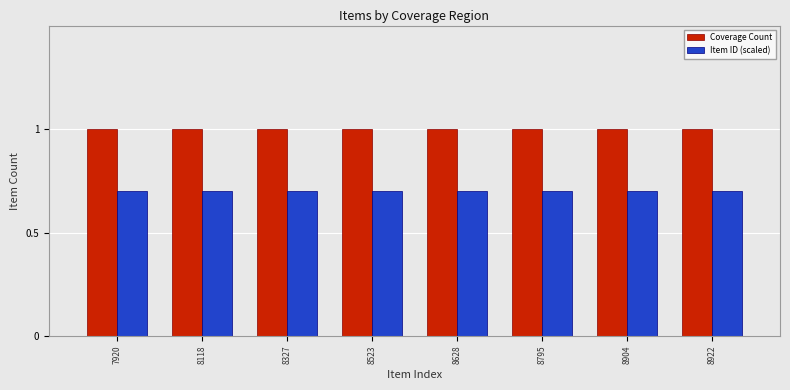

Is it true that Item ID (scaled) equals 0.7 at 7920?

True